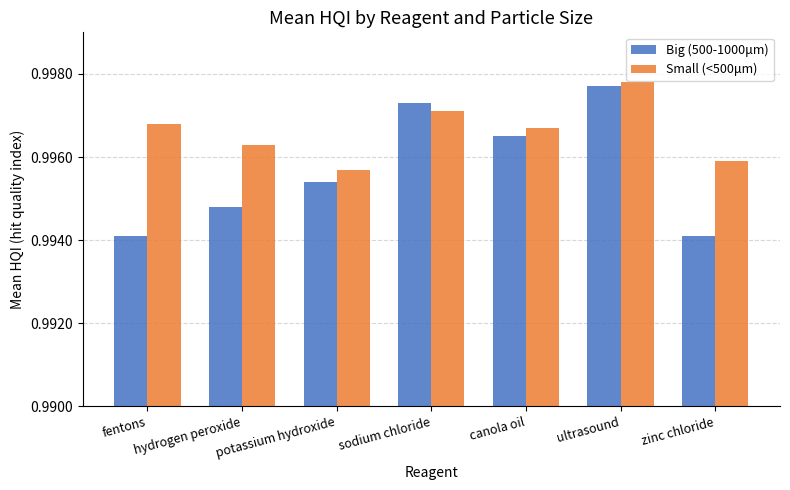

How many bars are there in each group?

2